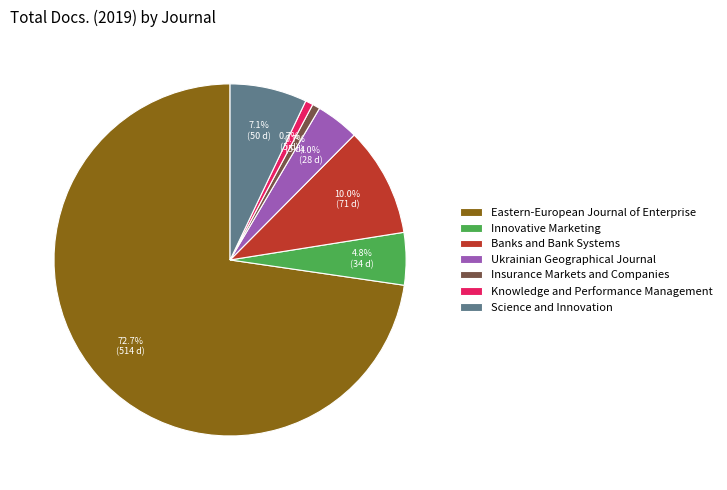

To the nearest percent, what percentage of the pie is Eastern-European Journal of Enterprise?

73%